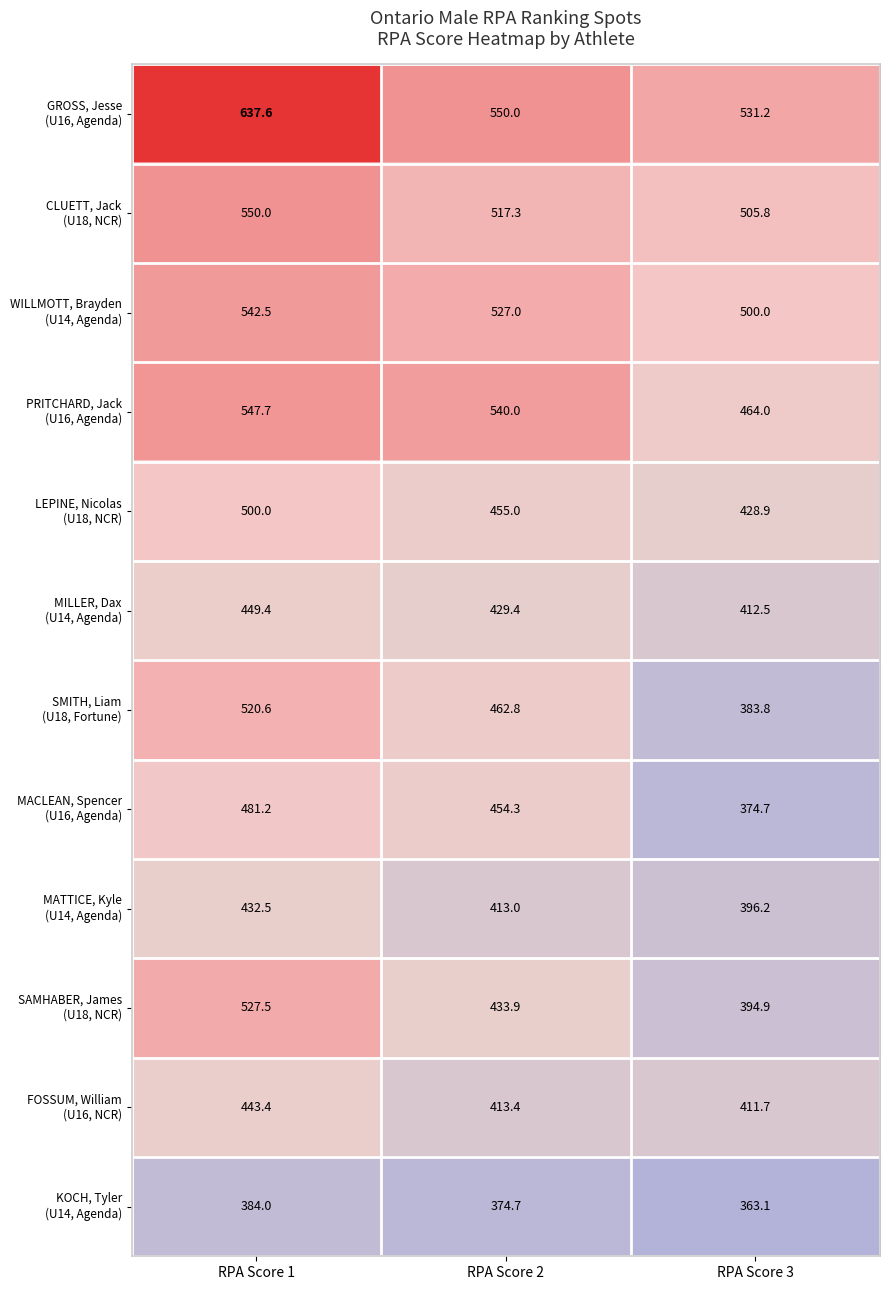

What is the greatest value displayed?

637.6